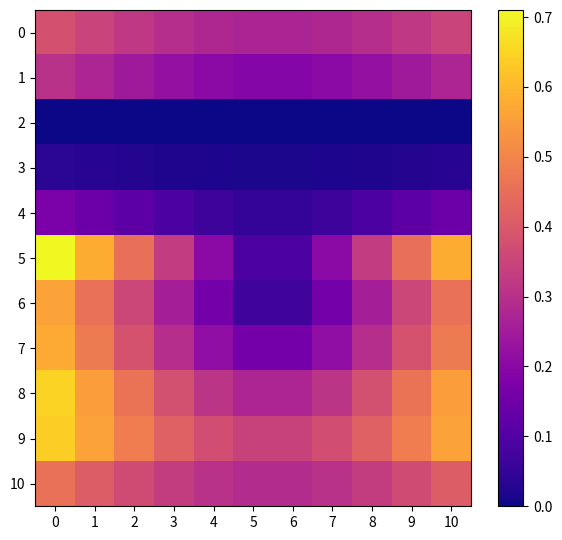

Reading right to left, extract all data points from this chart.

0: 10=0.3	9=0.3	8=0.3	7=0.3	6=0.3	5=0.3	4=0.3	3=0.3	2=0.3	1=0.3	0=0.4
1: 10=0.3	9=0.2	8=0.2	7=0.2	6=0.2	5=0.2	4=0.2	3=0.2	2=0.2	1=0.3	0=0.3
2: 10=0.0	9=0.0	8=0.0	7=0.0	6=0.0	5=0.0	4=0.0	3=0.0	2=0.0	1=0.0	0=0.0
3: 10=0.0	9=0.0	8=0.0	7=0.0	6=0.0	5=0.0	4=0.0	3=0.0	2=0.0	1=0.0	0=0.0
4: 10=0.1	9=0.1	8=0.1	7=0.1	6=0.0	5=0.0	4=0.1	3=0.1	2=0.1	1=0.1	0=0.2
5: 10=0.6	9=0.5	8=0.3	7=0.2	6=0.1	5=0.1	4=0.2	3=0.3	2=0.5	1=0.6	0=0.7
6: 10=0.5	9=0.4	8=0.3	7=0.2	6=0.1	5=0.1	4=0.2	3=0.3	2=0.4	1=0.5	0=0.6
7: 10=0.5	9=0.4	8=0.3	7=0.2	6=0.2	5=0.2	4=0.2	3=0.3	2=0.4	1=0.5	0=0.6
8: 10=0.6	9=0.5	8=0.4	7=0.3	6=0.3	5=0.3	4=0.3	3=0.4	2=0.5	1=0.6	0=0.6
9: 10=0.6	9=0.5	8=0.4	7=0.4	6=0.3	5=0.3	4=0.4	3=0.4	2=0.5	1=0.6	0=0.6
10: 10=0.4	9=0.4	8=0.3	7=0.3	6=0.3	5=0.3	4=0.3	3=0.3	2=0.4	1=0.4	0=0.5